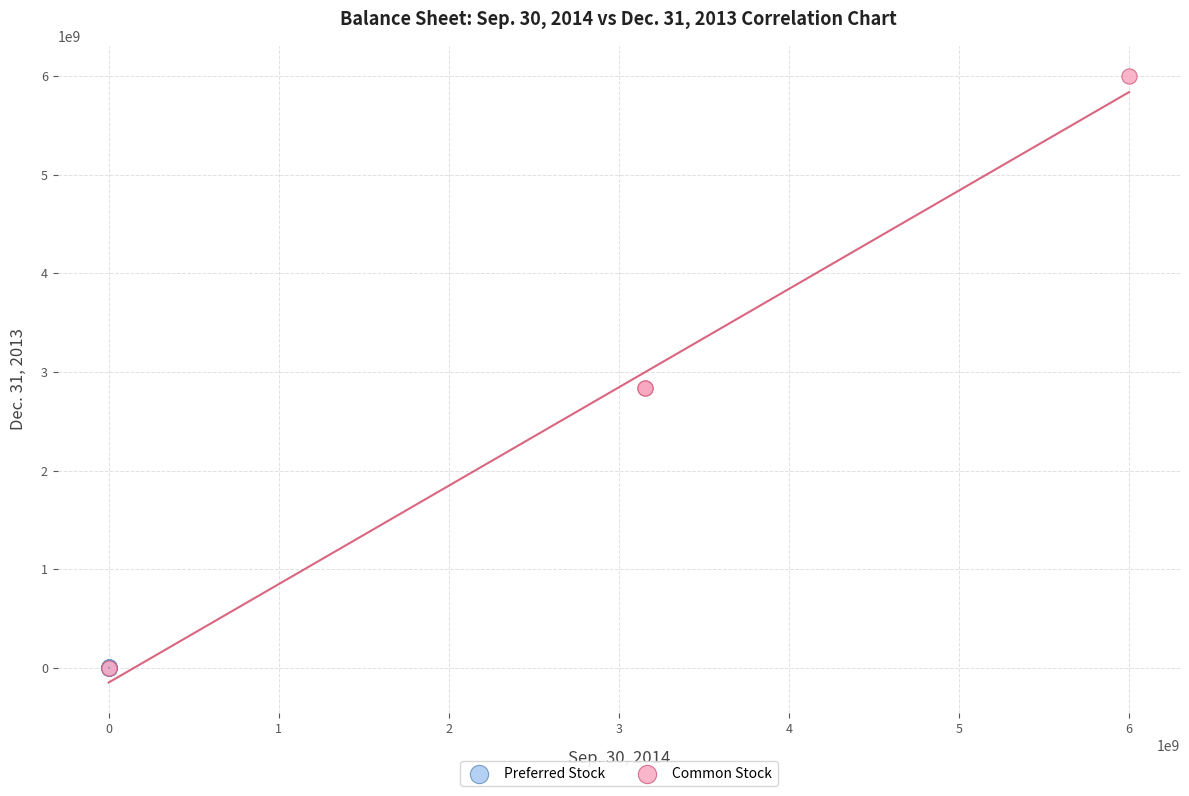

Which series has the largest Y range (max minus min)?

Common Stock